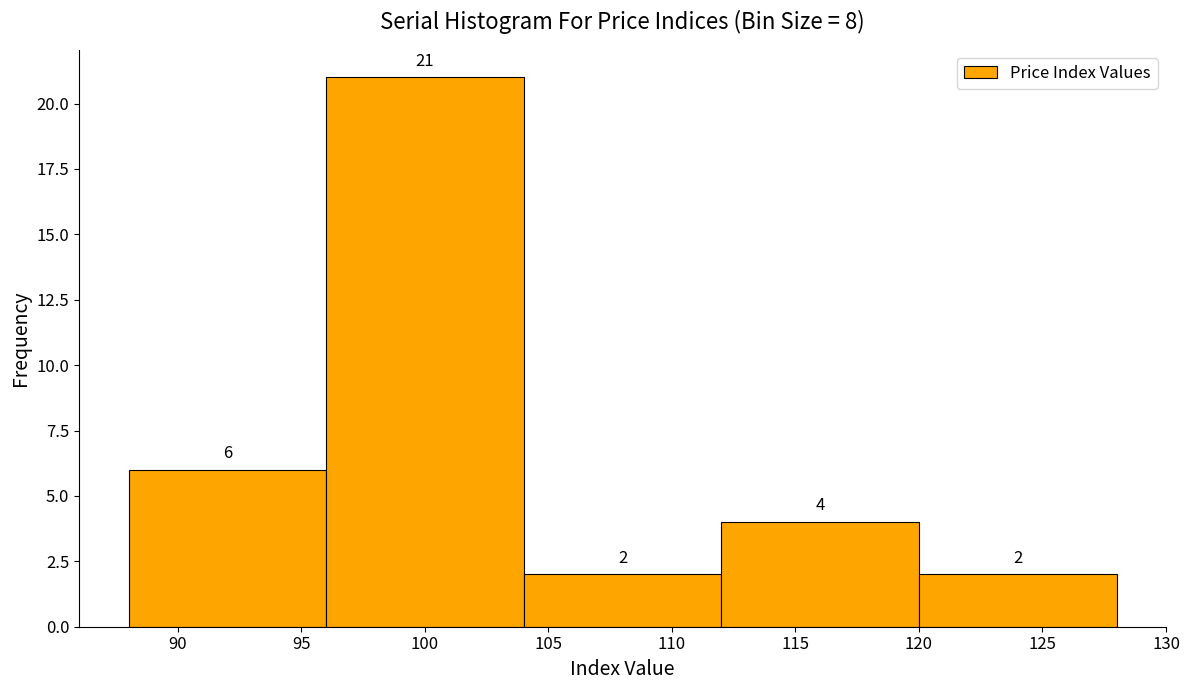

Over which range of the x-axis is the bar tallest?

96 to 104